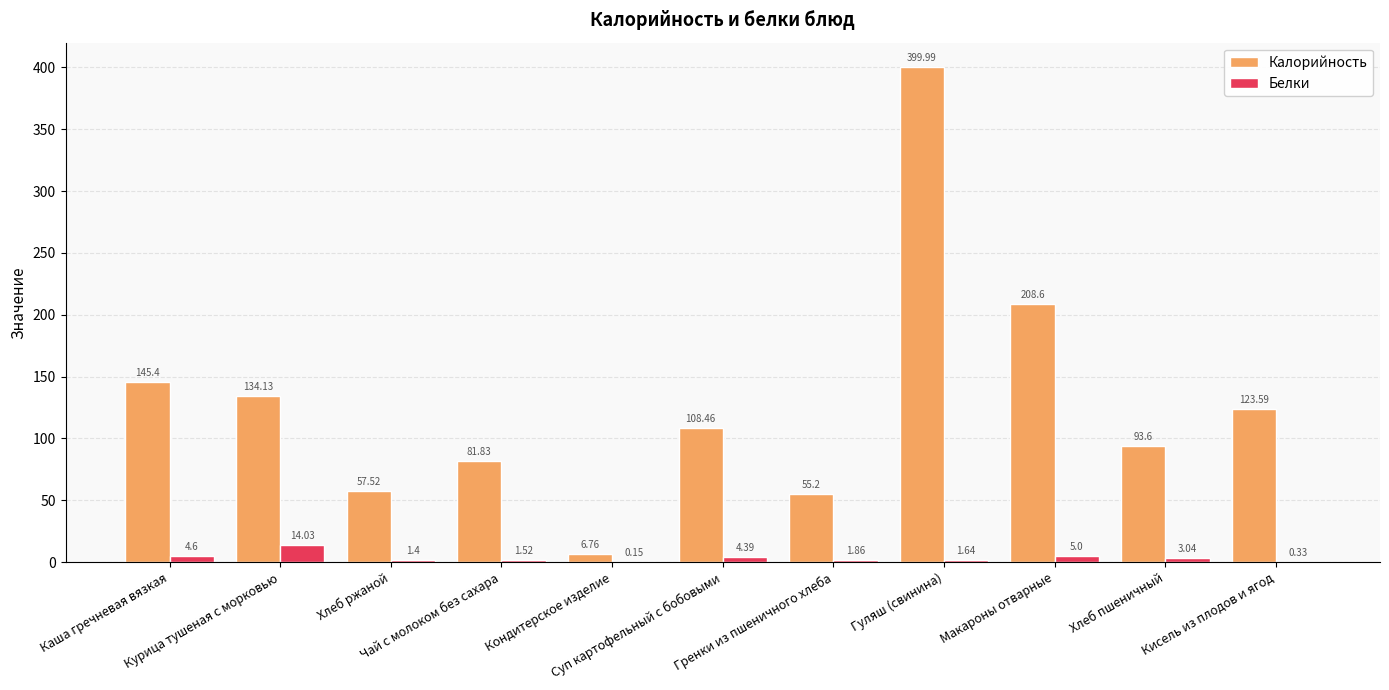

The value of Белки at Макароны отварные is 5.0. True or false?

True